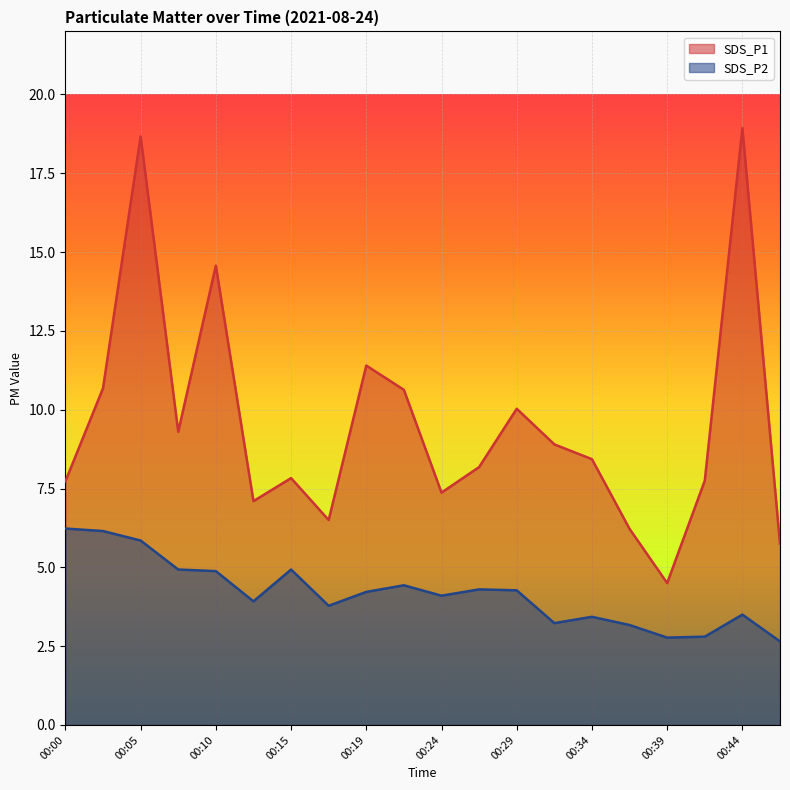

How many lines are shown in the chart?

2